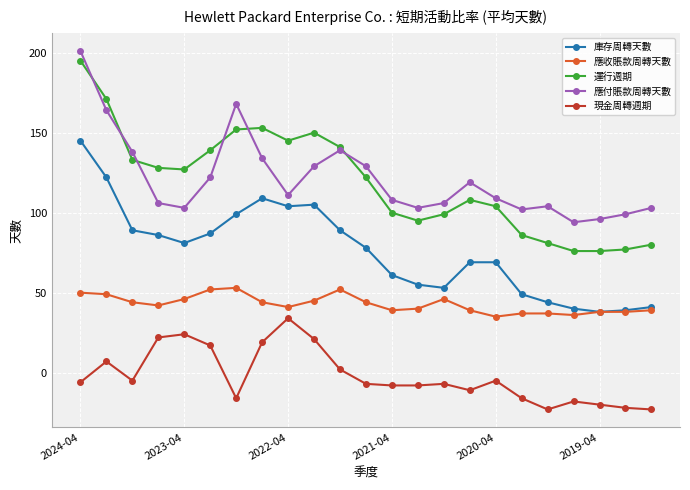

True or false: 現金周轉週期 and 應收賬款周轉天數 cross at least once.

False